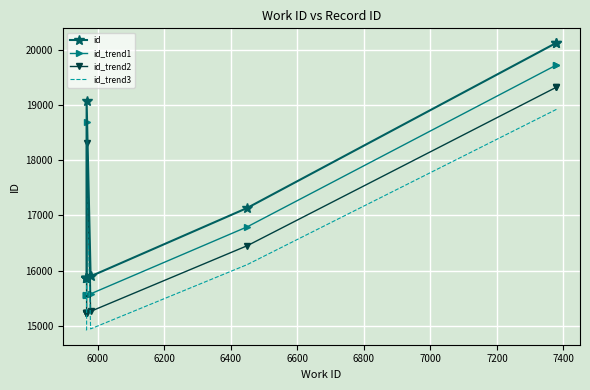

What is the difference between the maximum and minimum values in the id_trend2 series?

4096.3